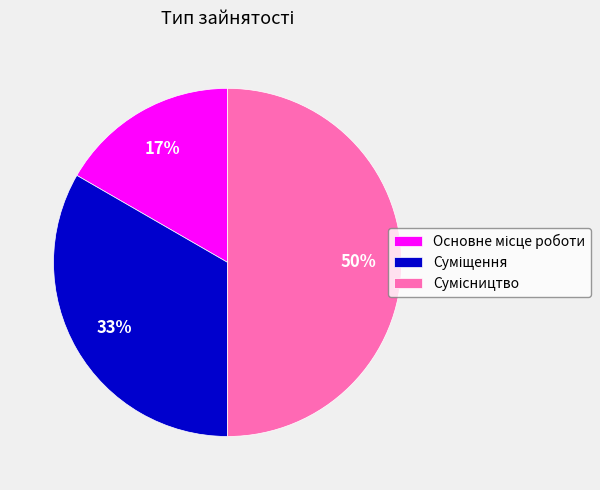

To the nearest percent, what is the average slice percentage?

33%